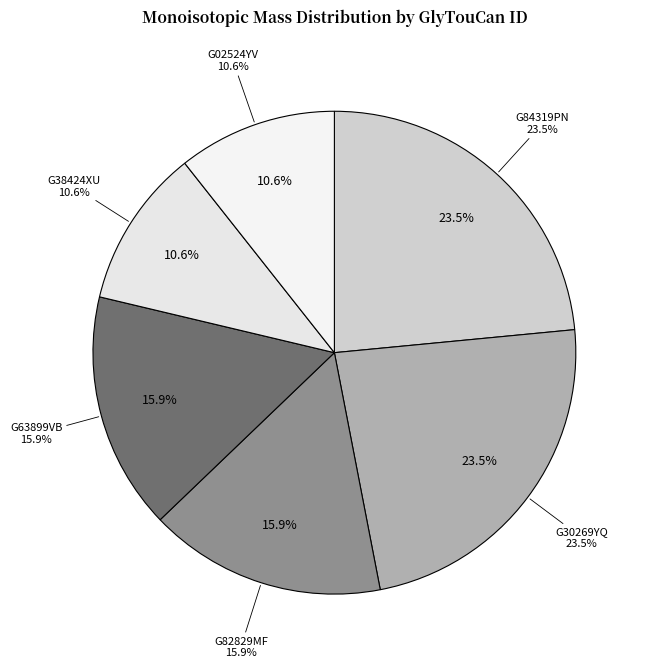

To the nearest percent, what is the combined percentage of G63899VB and G38424XU?

27%